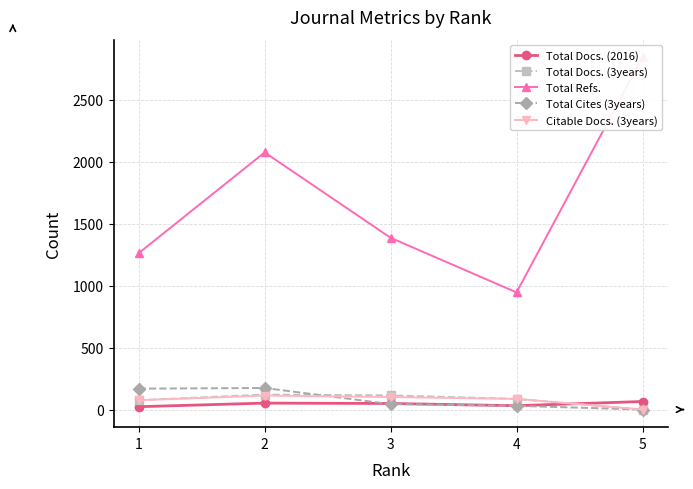

At how many categories does at least one series exceed 1534?

2